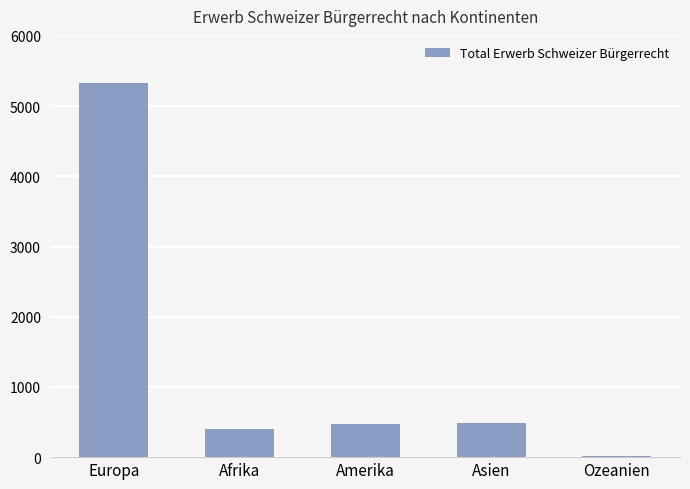

Where is the data nearest to the value 2677?

Asien